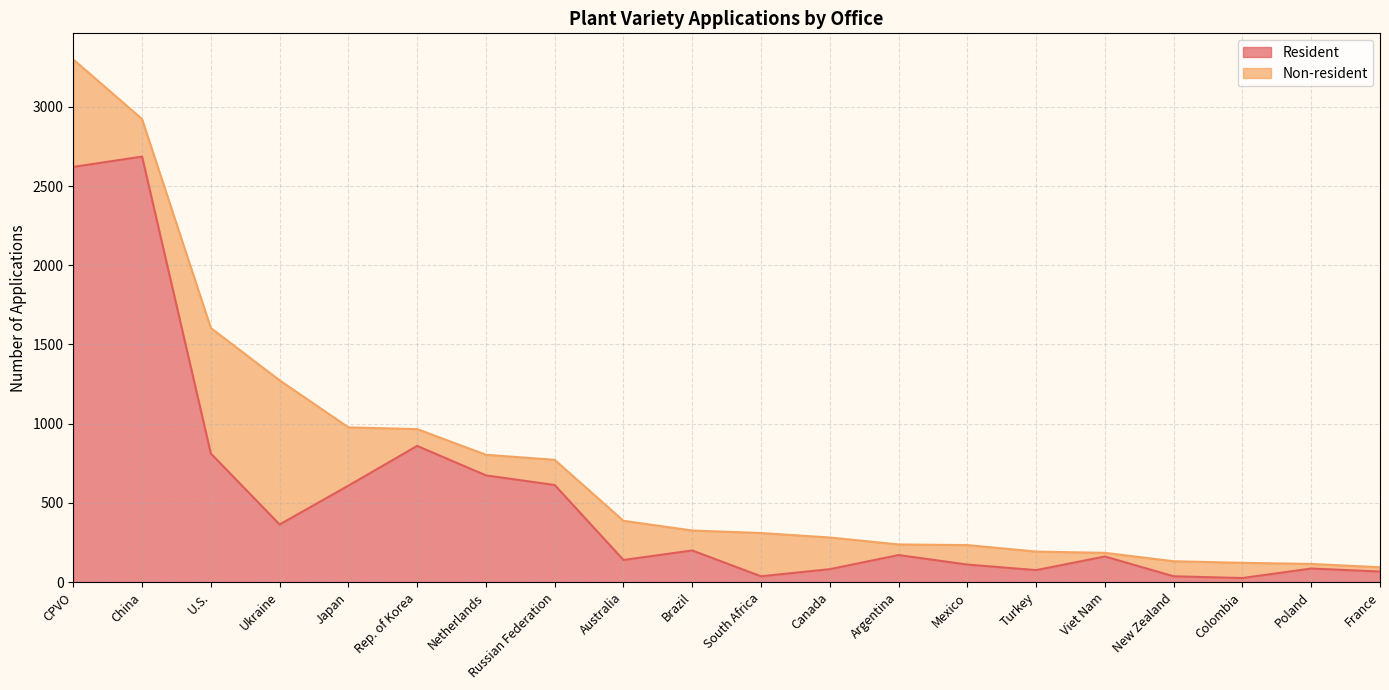

At which category is the sum across all series the highest?

CPVO